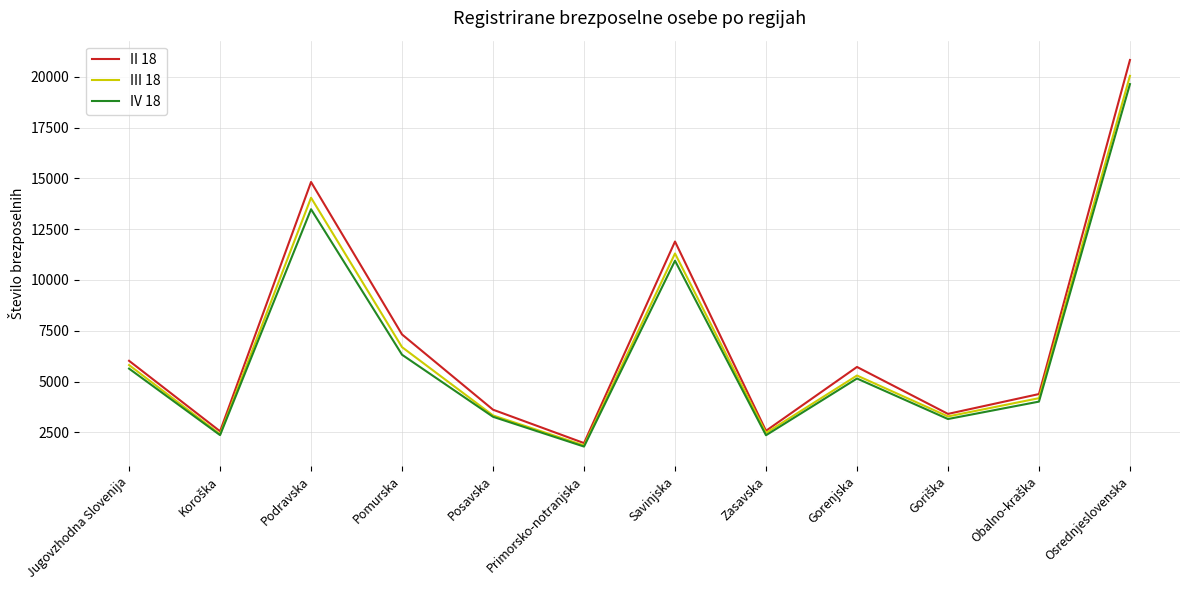

What value does the IV 18 series have at Pomurska, to the nearest 100?

6300